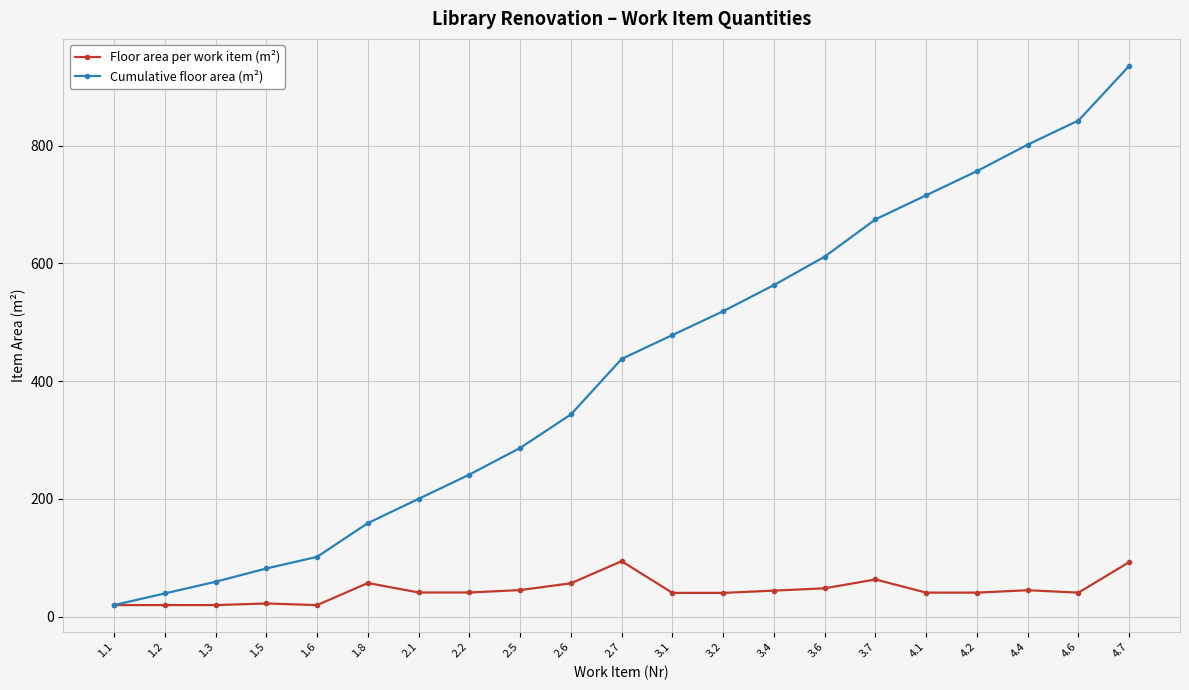

How many lines are shown in the chart?

2